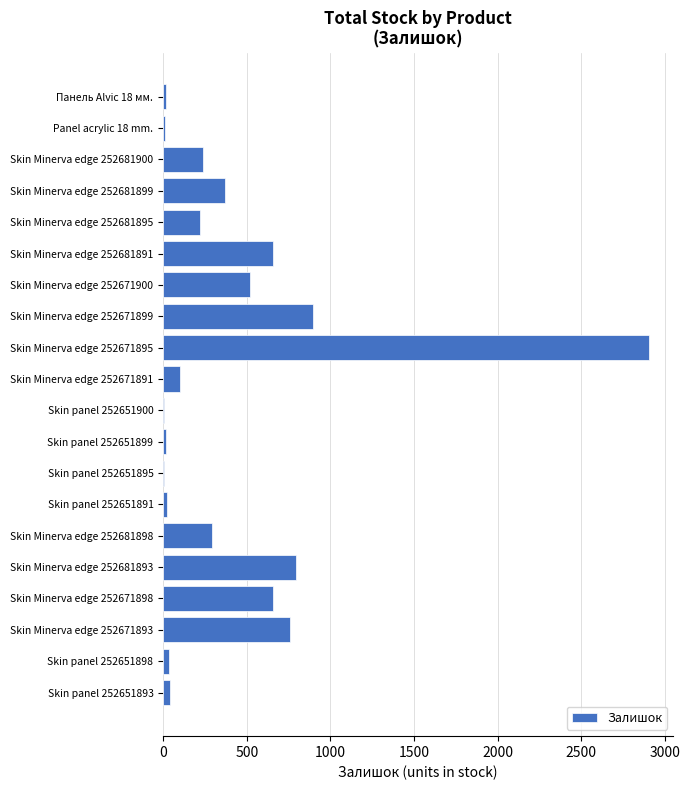

Which label corresponds to the largest value in the chart?

Skin Minerva edge 252671895